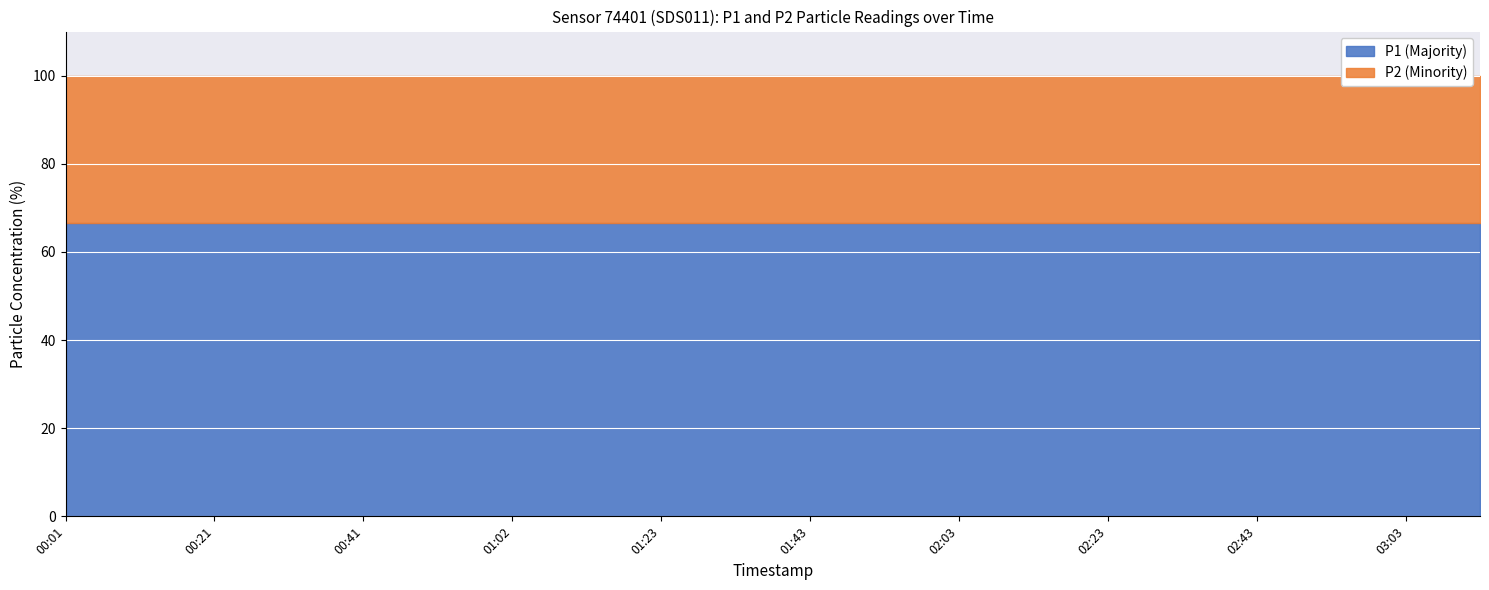

How many lines are shown in the chart?

2